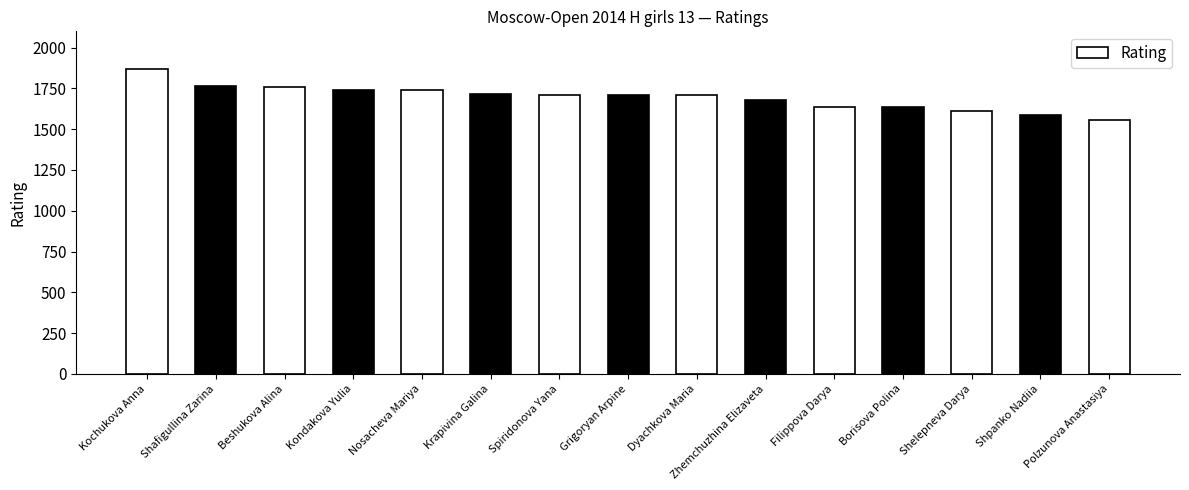

Which category has the highest value across all series?

Kochukova Anna